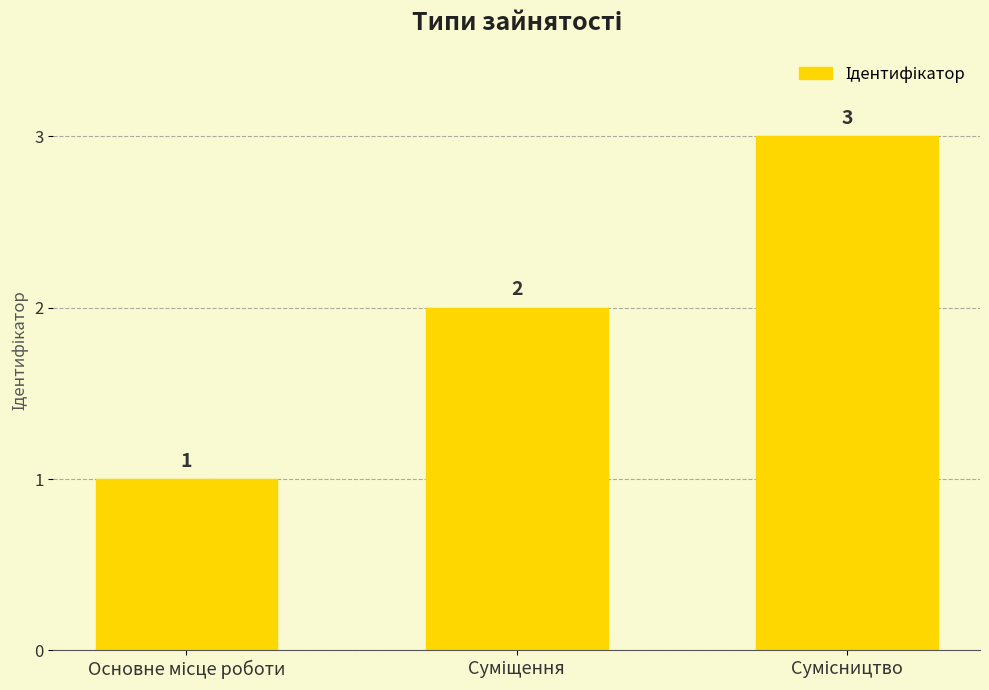

What is the value of the 1st bar from the left?

1